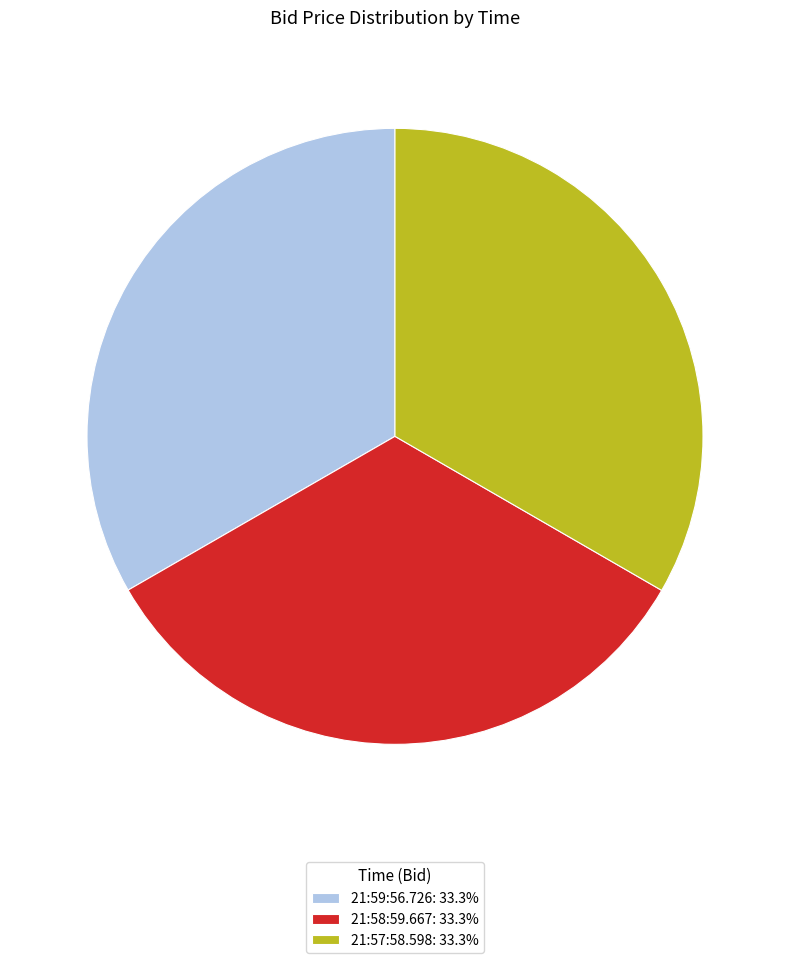

Is it true that 21:57:58.598 is 40% of the pie?

False